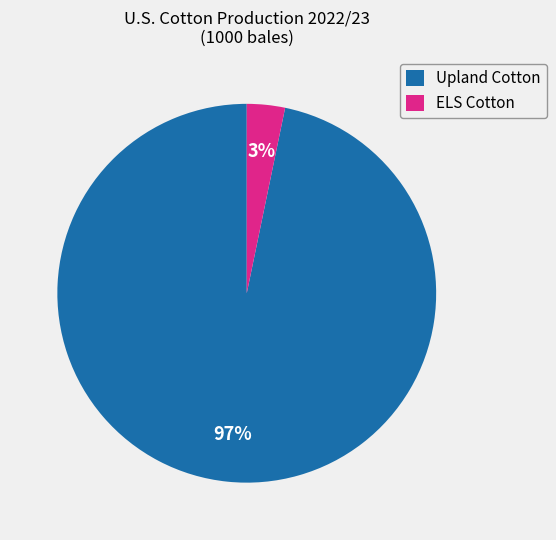

The Upland Cotton slice represents 97% of the pie. True or false?

True